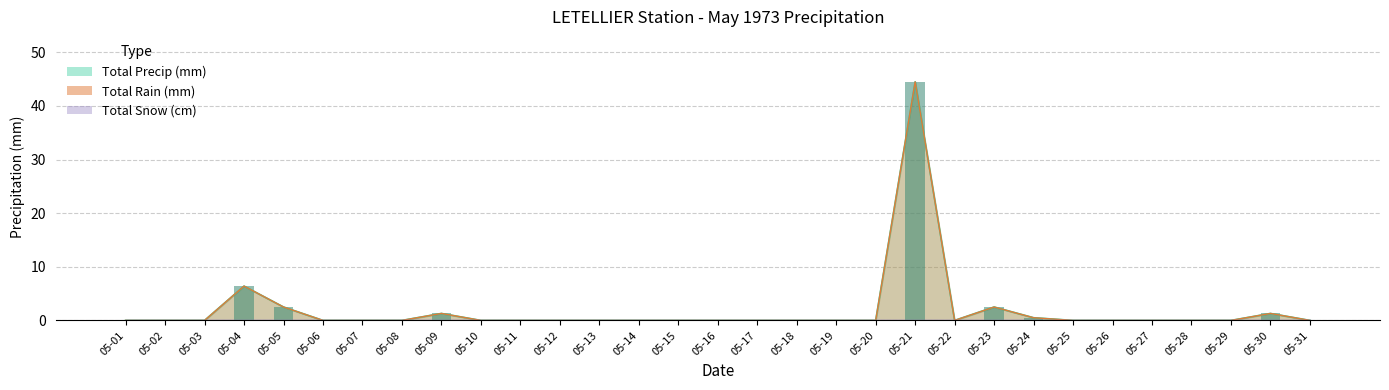

Rank the categories by Total Precip (mm) value from highest to lowest.

05-21, 05-04, 05-05, 05-23, 05-09, 05-30, 05-24, 05-01, 05-02, 05-03, 05-06, 05-07, 05-08, 05-10, 05-11, 05-12, 05-13, 05-14, 05-15, 05-16, 05-17, 05-18, 05-19, 05-20, 05-22, 05-25, 05-26, 05-27, 05-28, 05-29, 05-31